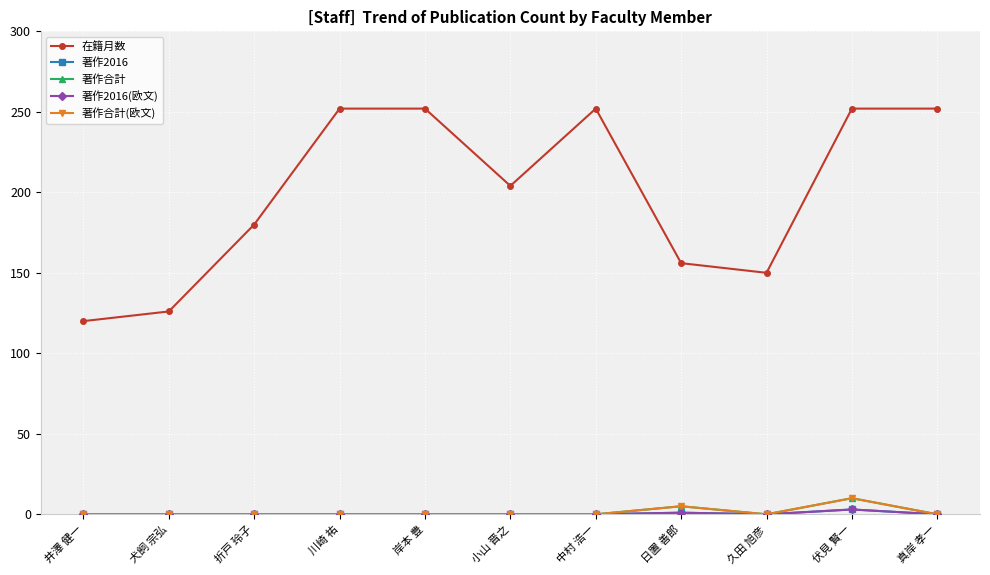

Reading left to right, what are all the values shown in this chart?

在籍月数: 120	126	180	252	252	204	252	156	150	252	252
著作2016: 0	0	0	0	0	0	0	1	0	3	0
著作合計: 0	0	0	0	0	0	0	5	0	10	0
著作2016(欧文): 0	0	0	0	0	0	0	1	0	3	0
著作合計(欧文): 0	0	0	0	0	0	0	5	0	10	0